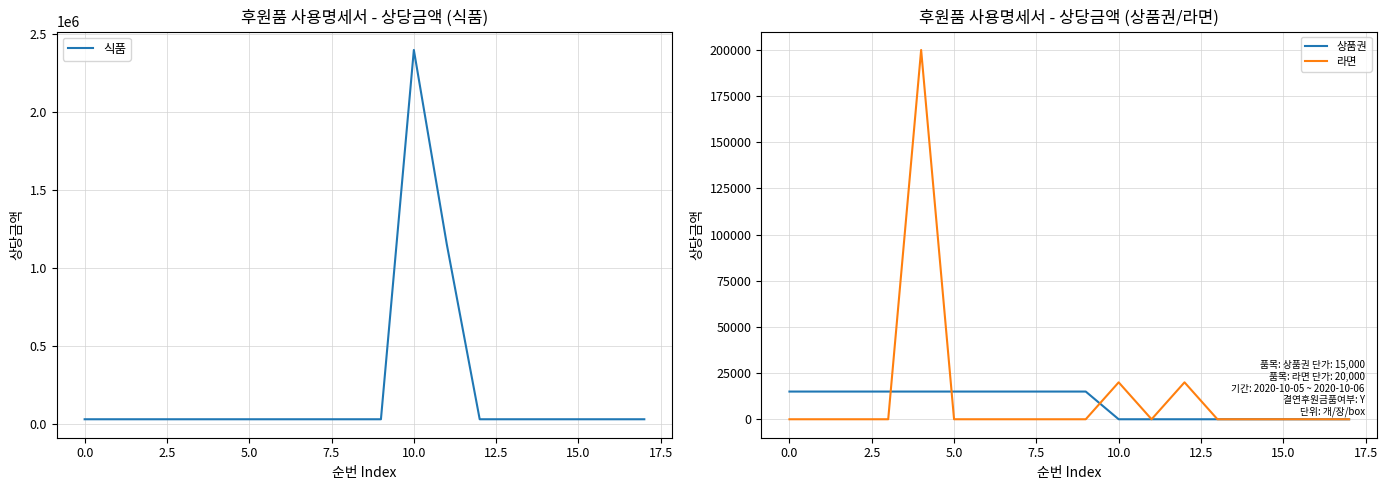

Rank the series at 11 from highest to lowest value.

식품, 상품권, 라면